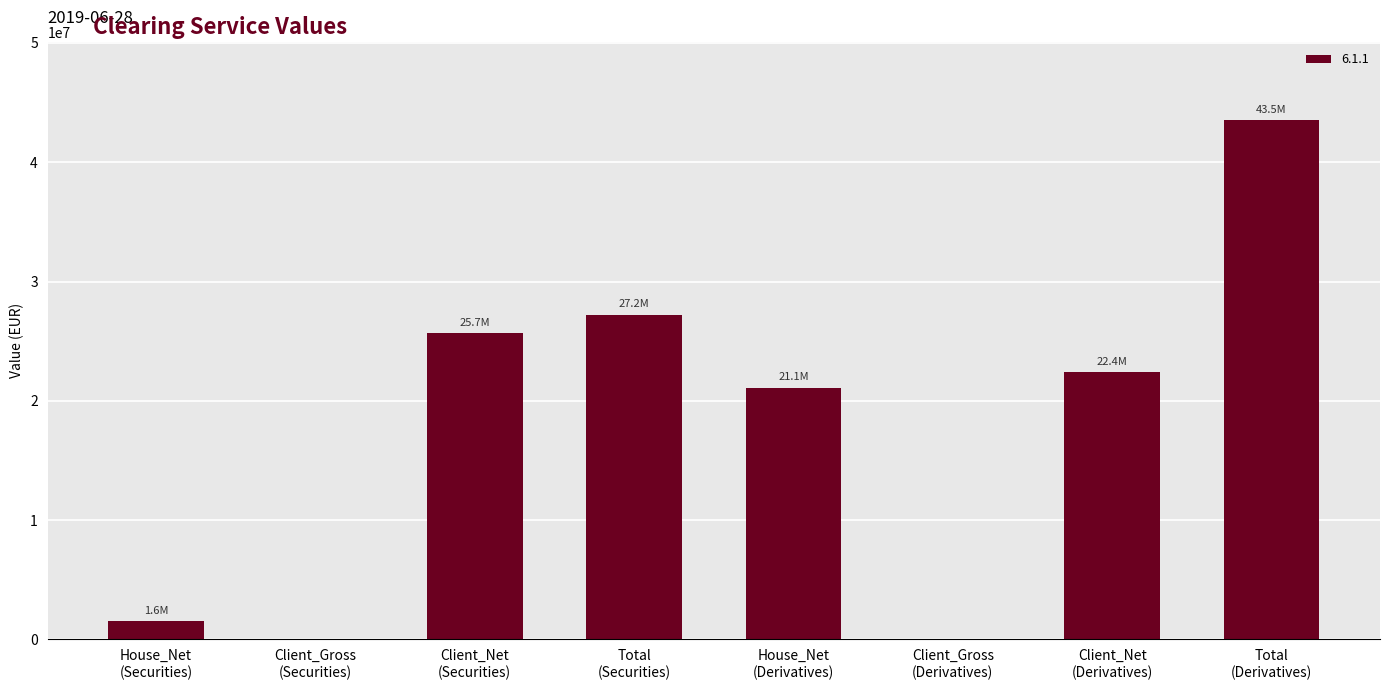

What is the sum of all values?

141525622.7